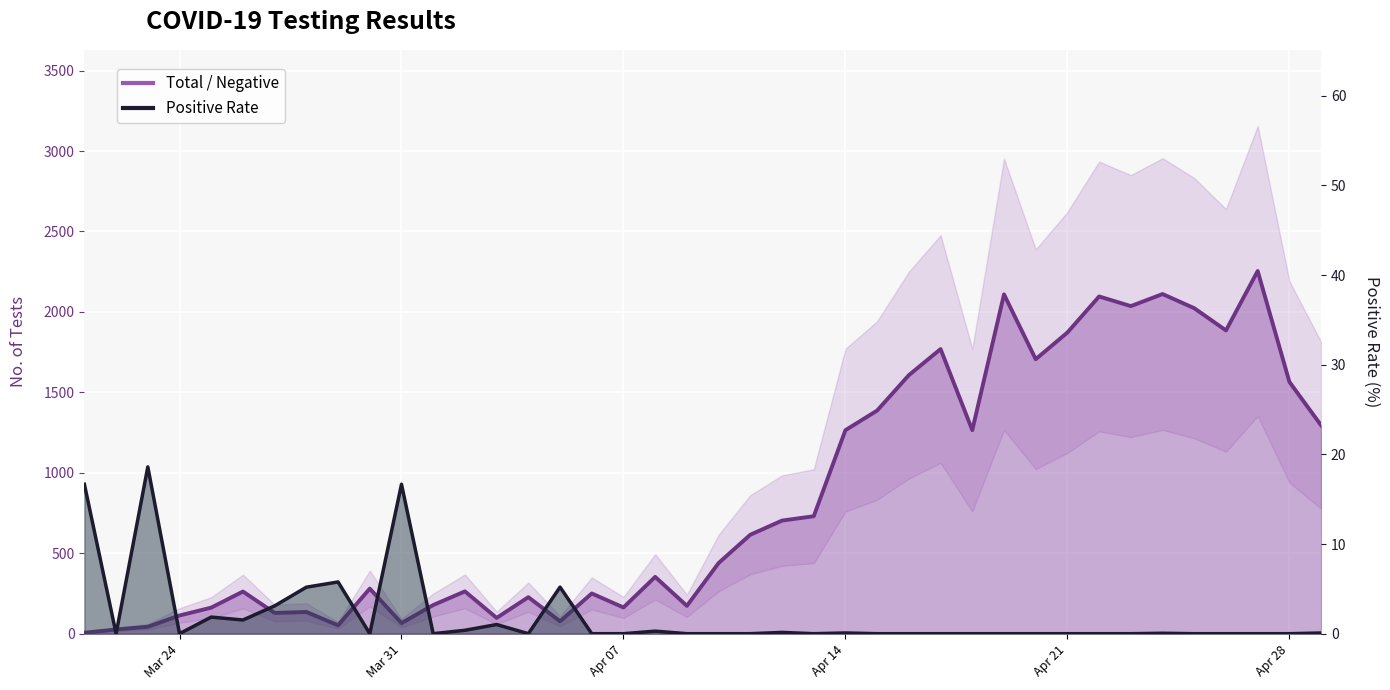

What is the average value of the Positive Rate (%) series?

1.9